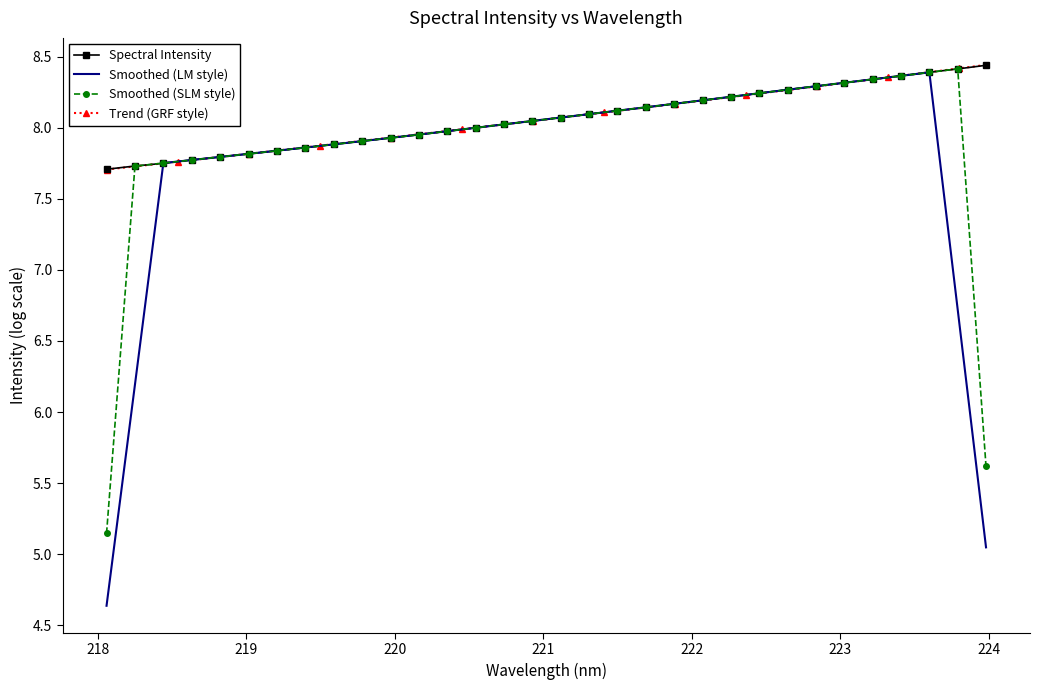

What is the difference between the maximum and second lowest values?

0.7